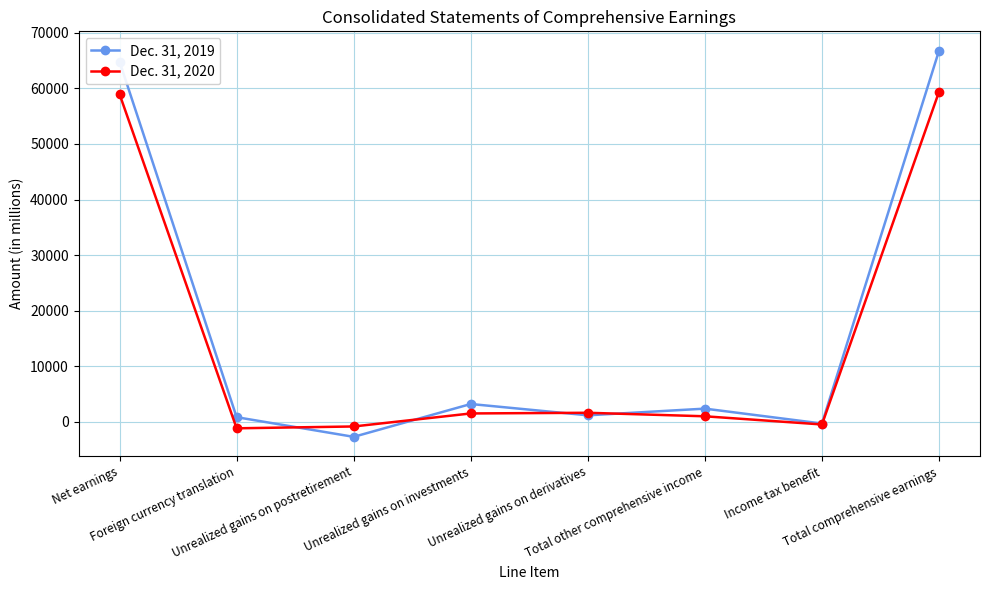

How many values in Dec. 31, 2019 are below zero?

2